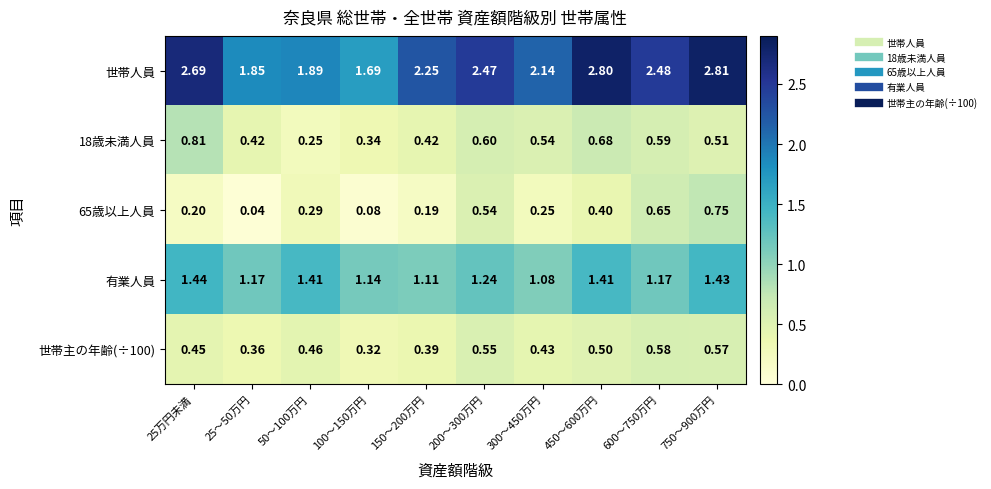

Is the value of 18歳未満人員 at 25万円未満 greater than the value of 65歳以上人員 at 200～300万円?

Yes